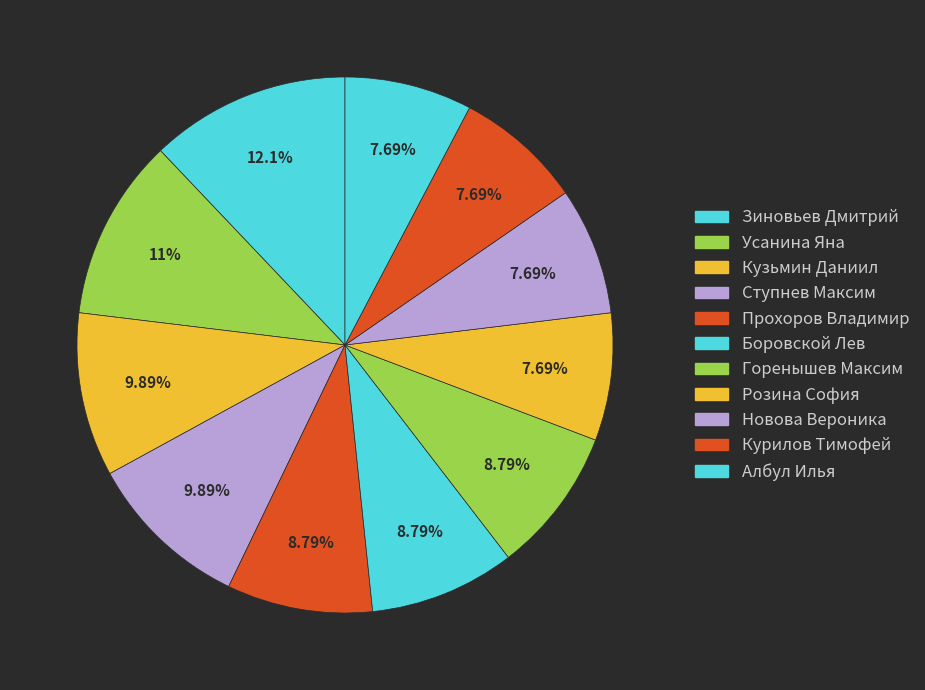

What portion of the pie excludes Ступнев Максим?

90.1%